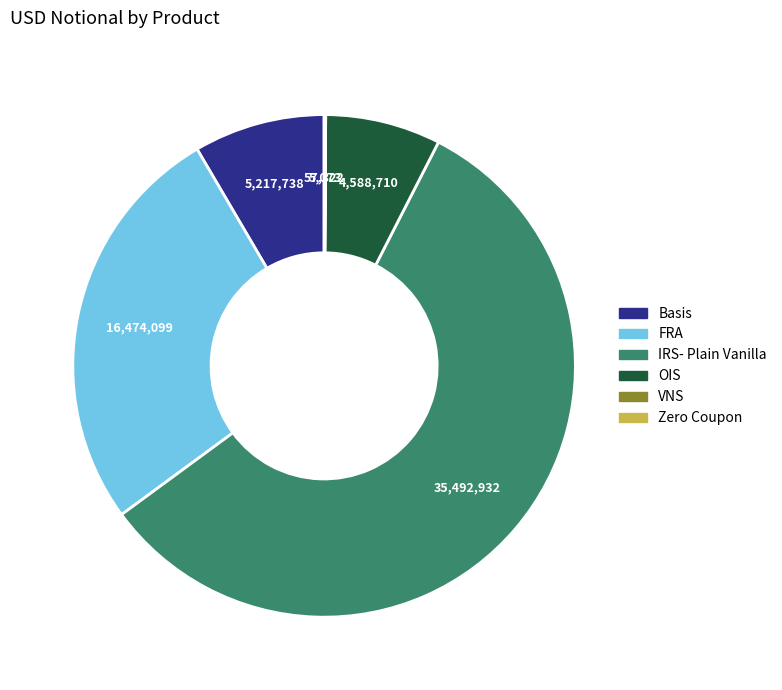

Is there any slice that represents more than half of the pie?

Yes